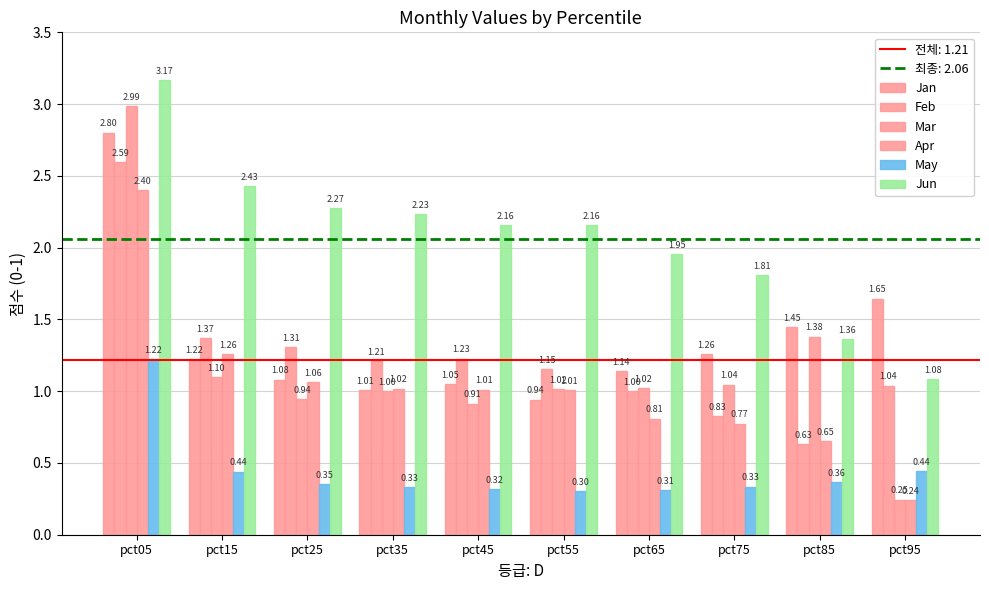

What is the value of the Jun bar at the 4th from the left?

2.2